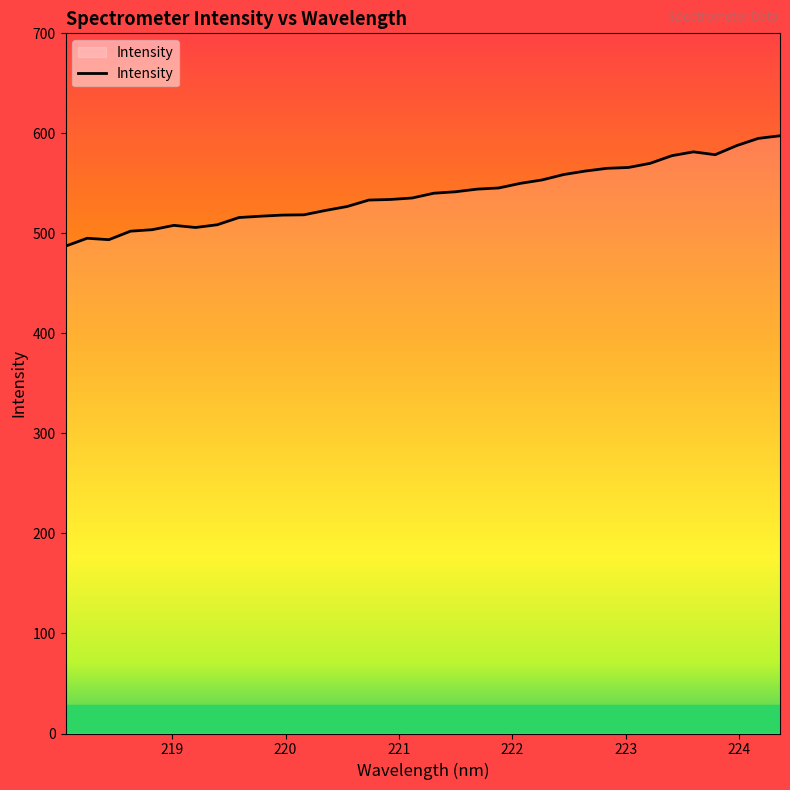

How many lines are shown in the chart?

1